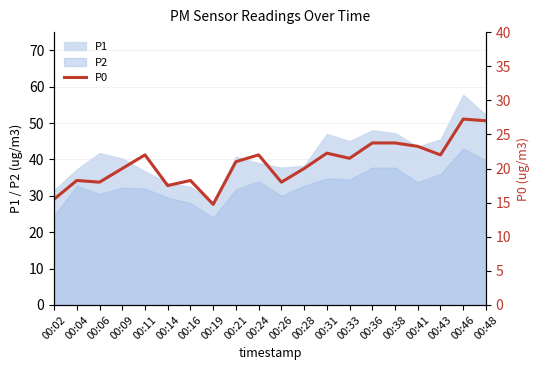

What is the ratio of the value at 00:06 to the value at 00:43?

0.8